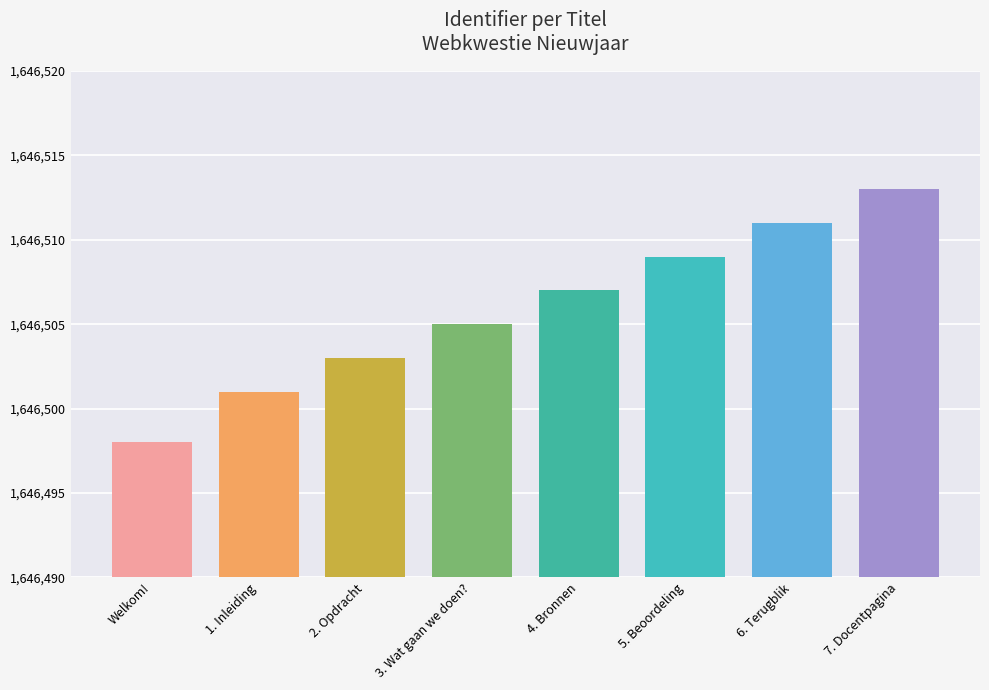

What is the label of the 4th bar from the left?

3. Wat gaan we doen?